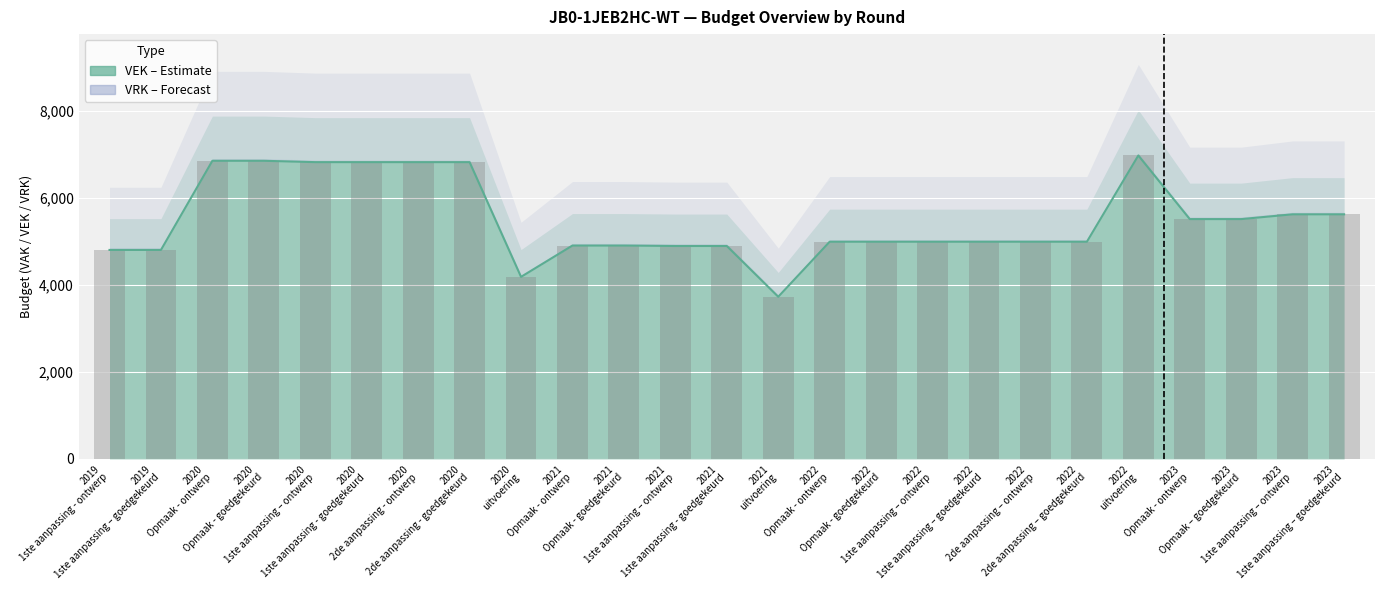

What is the maximum value shown in the chart?

6974